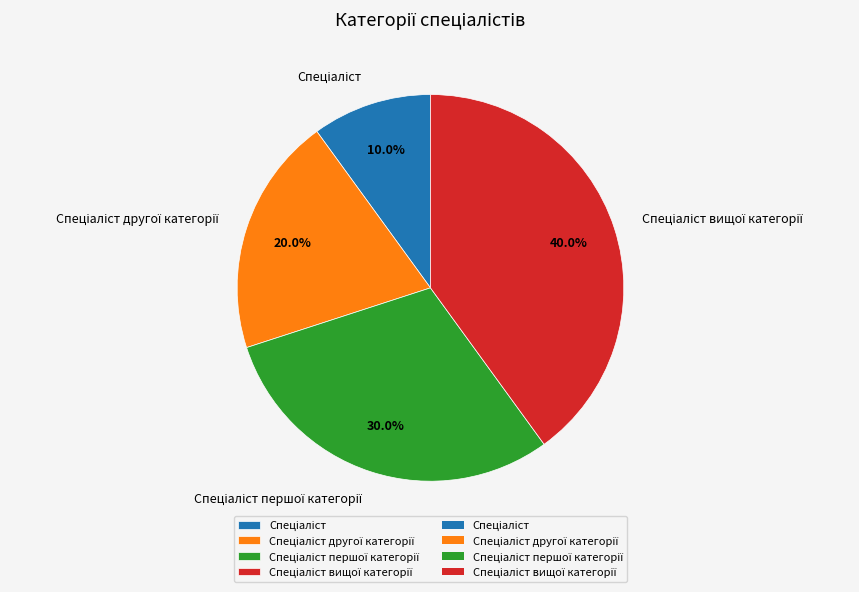

Does any single category account for the majority?

No